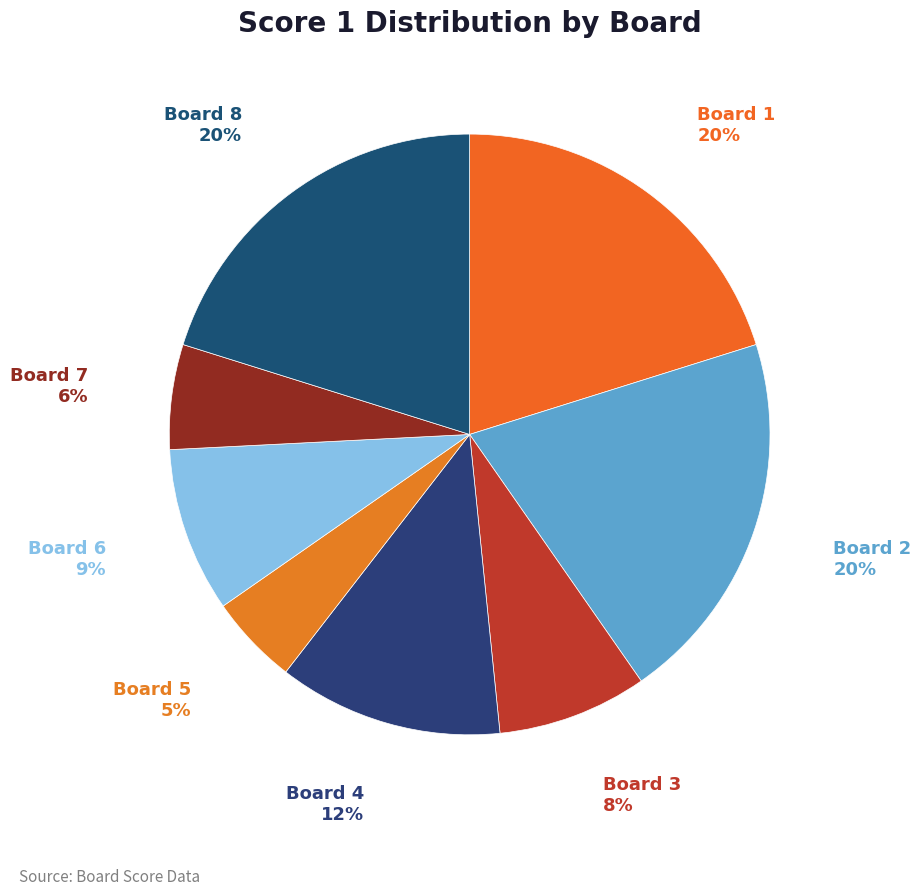

Is there any slice that represents more than half of the pie?

No